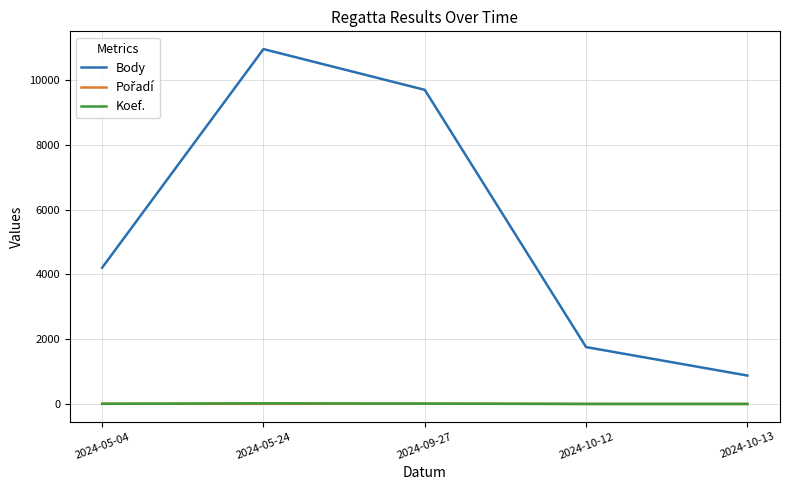

True or false: Body and Koef. cross at least once.

False